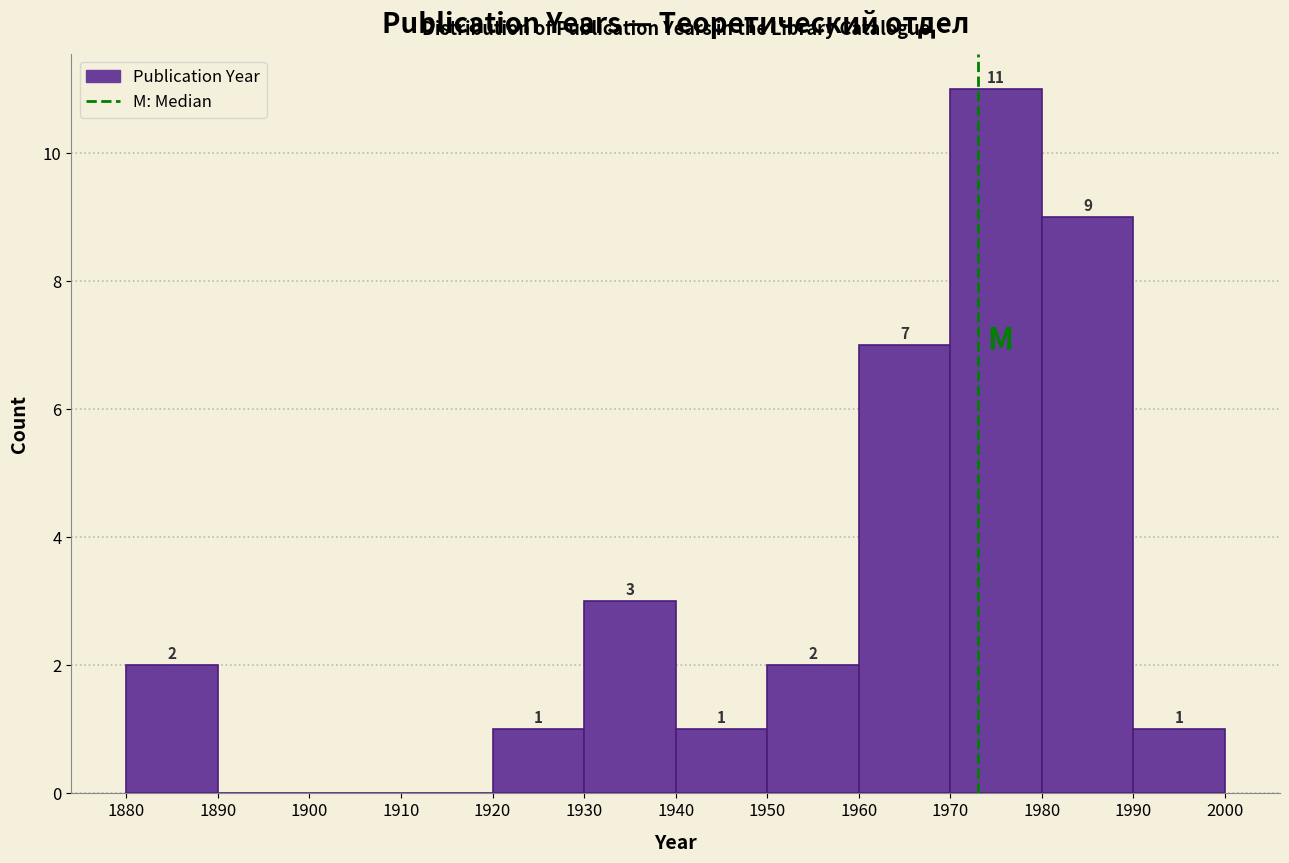

Over which range of the x-axis is the bar tallest?

1970 to 1980